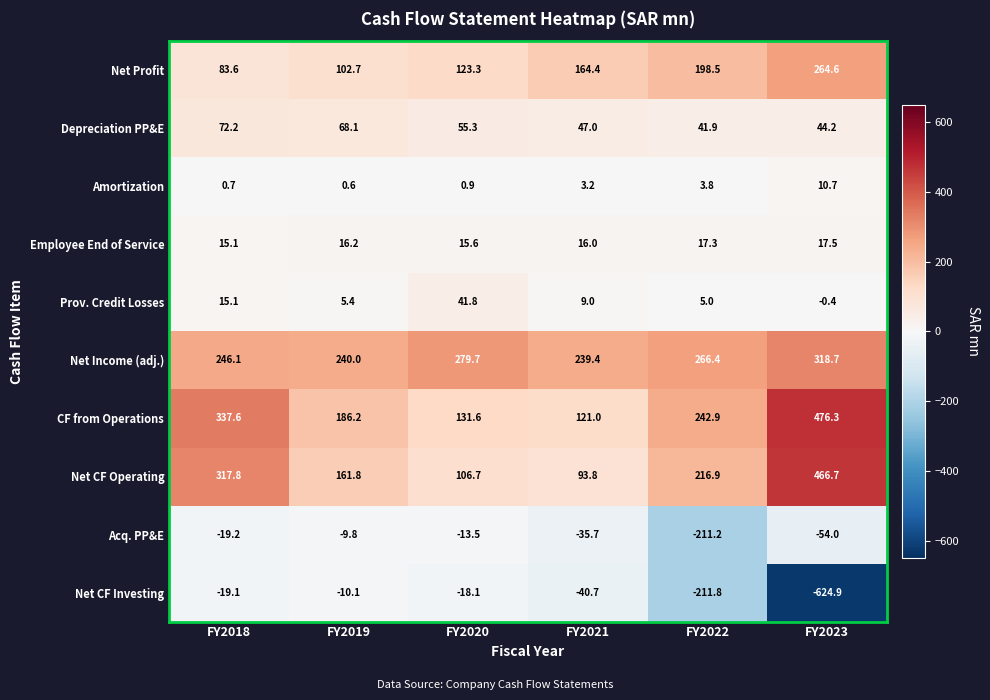

List the series in order of their peak value, highest first.

CF from Operations, Net CF Operating, Net Income (adj.), Net Profit, Depreciation PP&E, Prov. Credit Losses, Employee End of Service, Amortization, Acq. PP&E, Net CF Investing